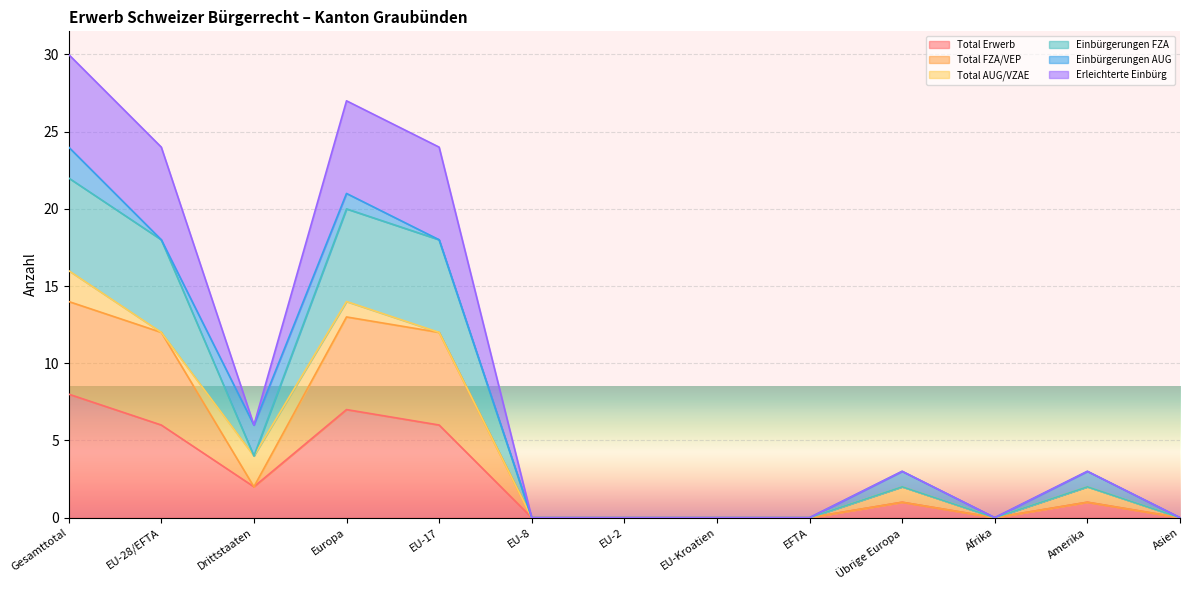

How many positive values does the Total Erwerb series have?

7